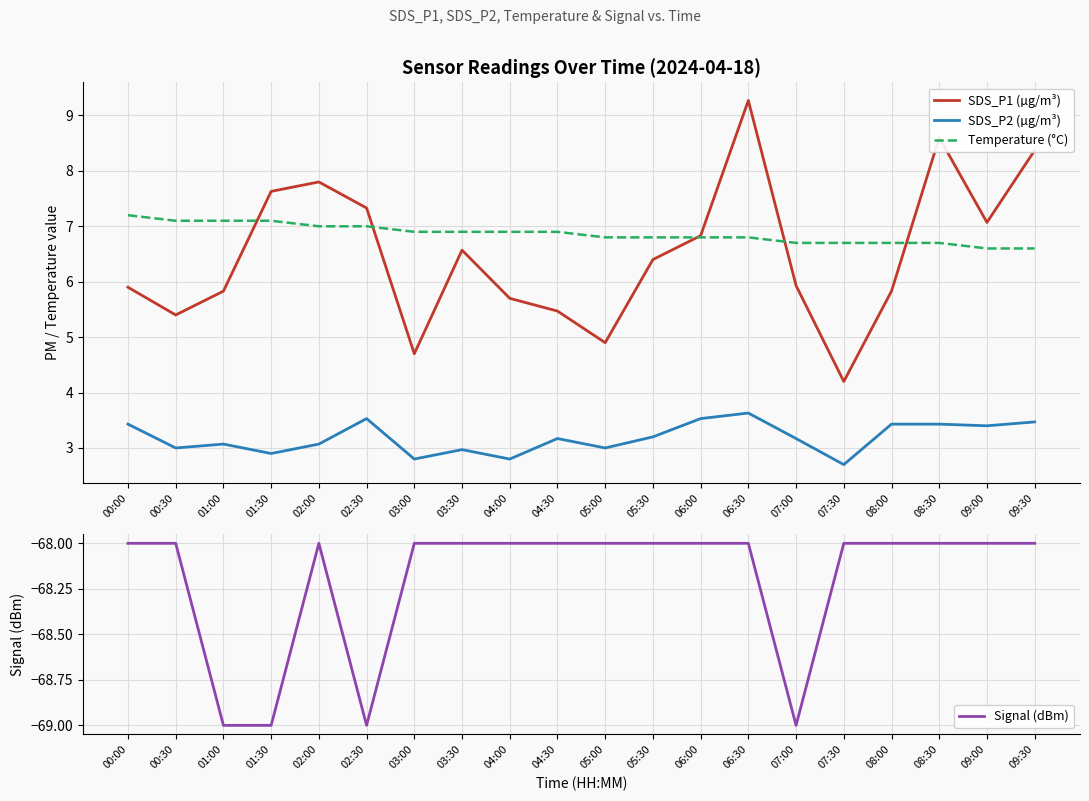

What is the value of the SDS_P2 (µg/m³) point at the 7th from the left?

2.8